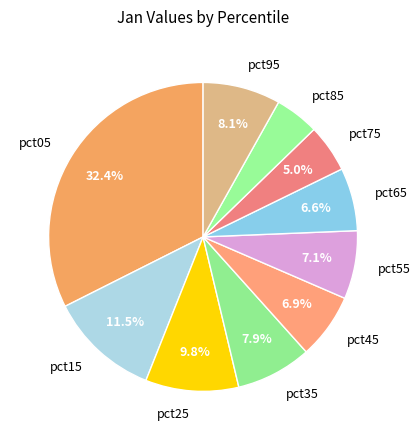

What is the total percentage of pct95 and pct45?

15.0%